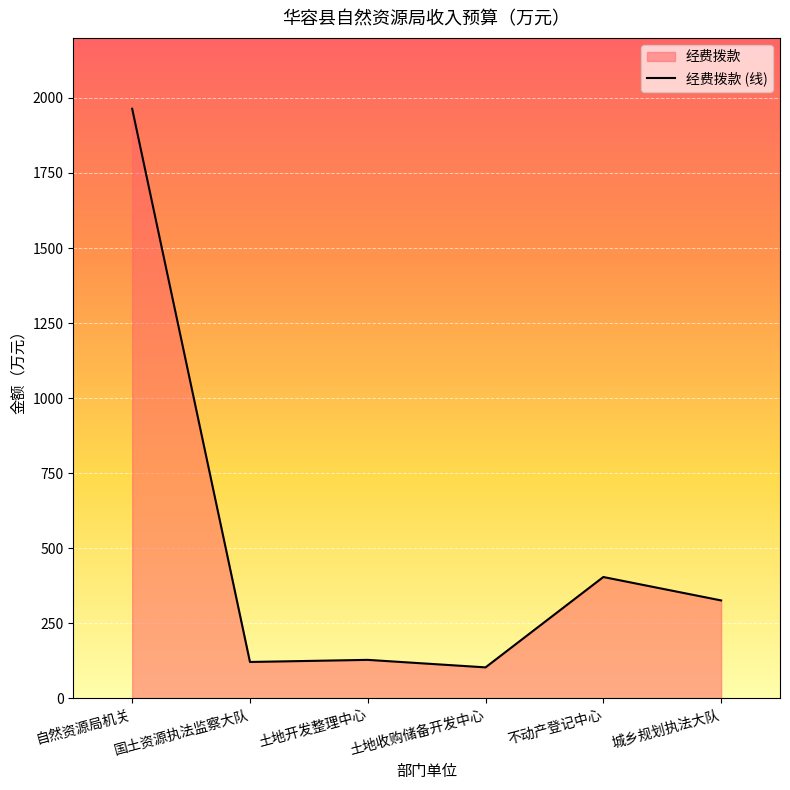

What is the sum of all values?

3046